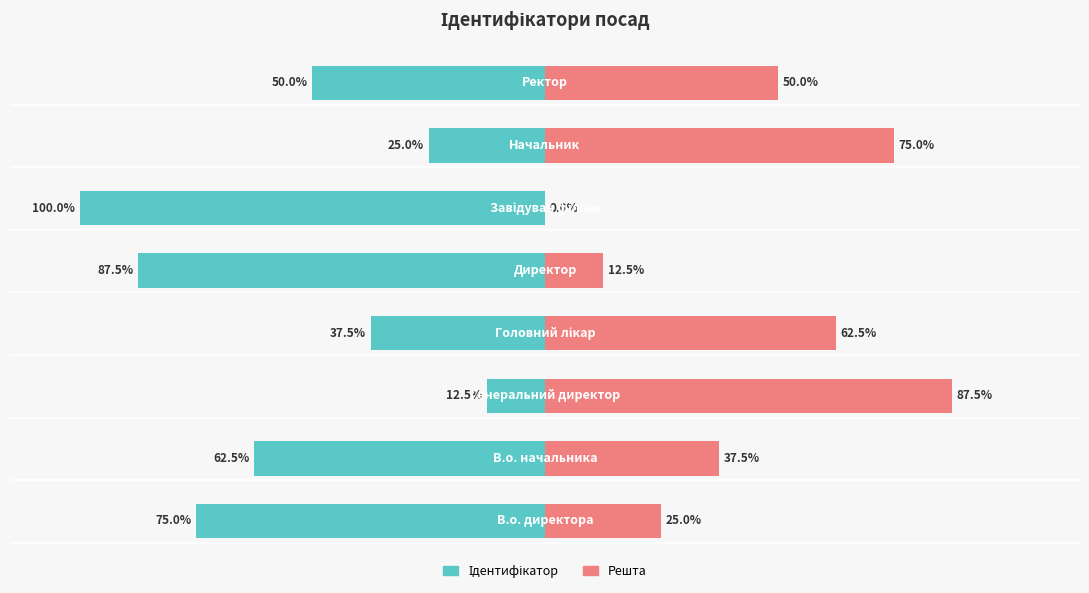

Is it true that Решта equals 39.8 at 0?

False